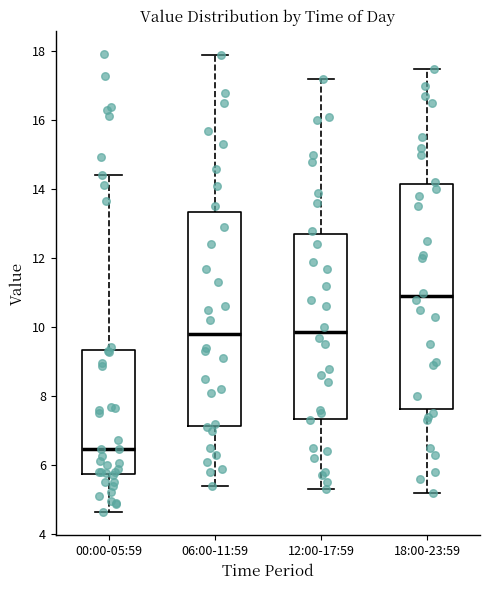

Reading left to right, transcribe this box plot: for each box, give where its median line is, the range the box spans, and where its two whiskers end, as read against the y-axis. The values are not printed on the chart, so give them approximately, as read against the axis.

00:00-05:59: median 6.4, box 5.8 to 9.4, whiskers 4.6 to 14.4
06:00-11:59: median 9.8, box 7.2 to 13.4, whiskers 5.4 to 18.0
12:00-17:59: median 9.8, box 7.4 to 12.8, whiskers 5.4 to 17.2
18:00-23:59: median 11.0, box 7.6 to 14.2, whiskers 5.2 to 17.6